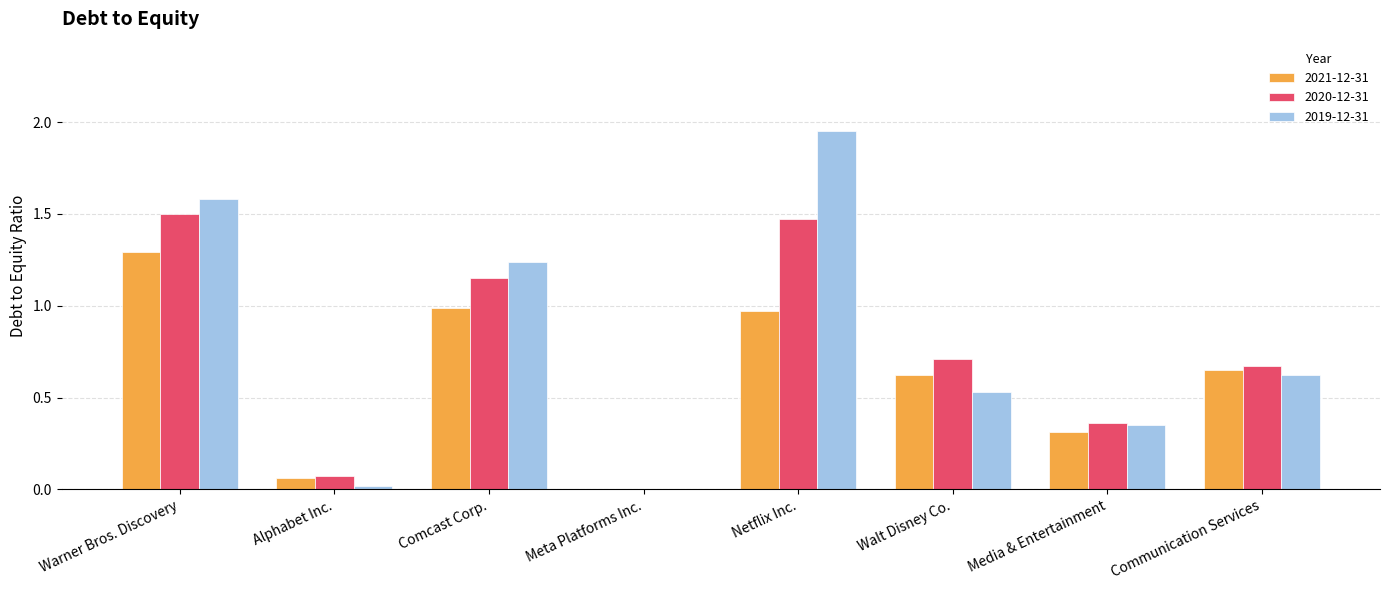

At which label does 2020-12-31 reach its peak?

Warner Bros. Discovery